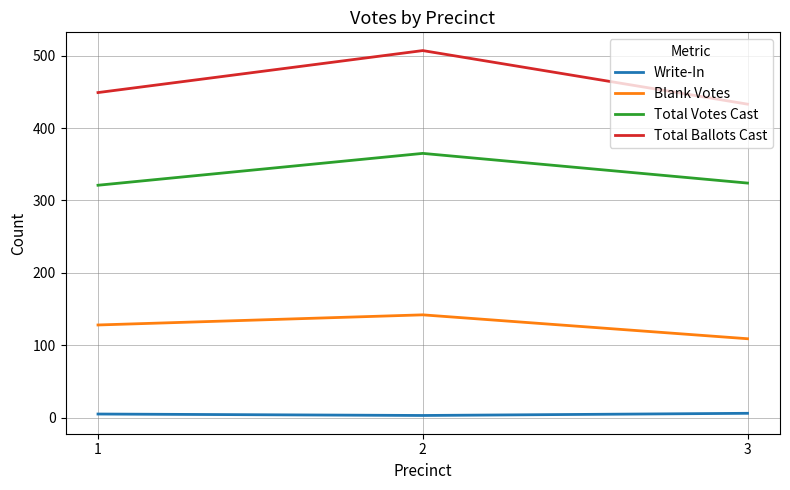

Which category has the highest value across all series?

2